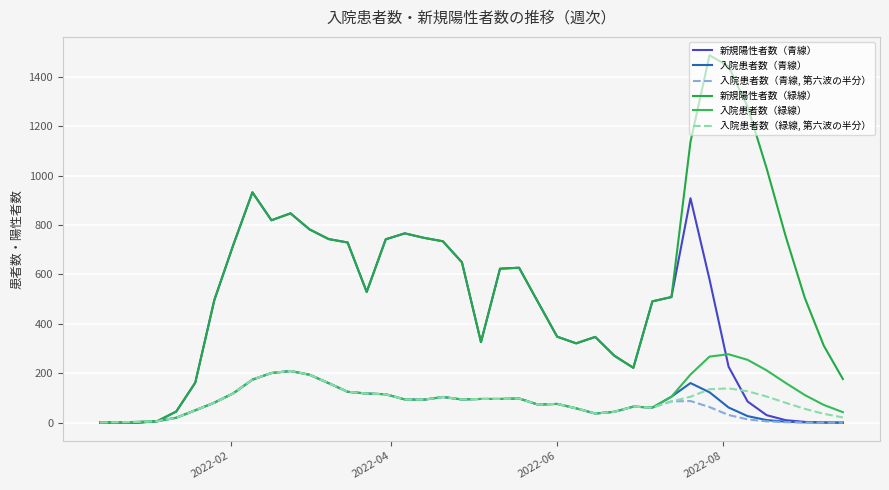

What is the value of the 入院患者数（緑線, 第六波の半分） point at the 3rd from the left?

3.0